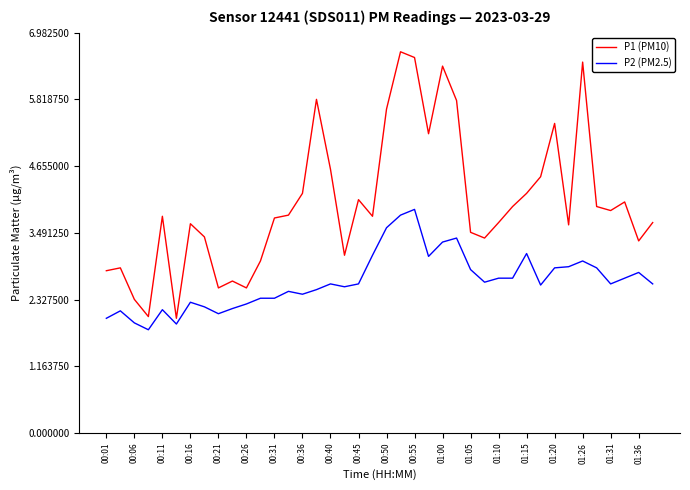

Rank the series by their average value, from highest to lowest.

P1 (PM10), P2 (PM2.5)